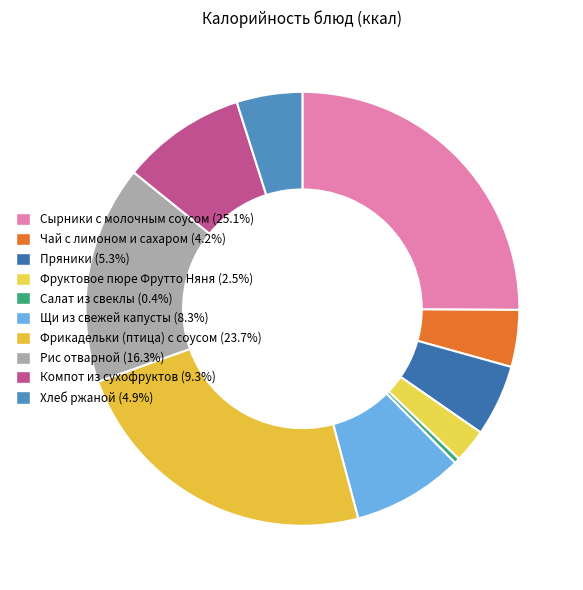

Does any single category account for the majority?

No